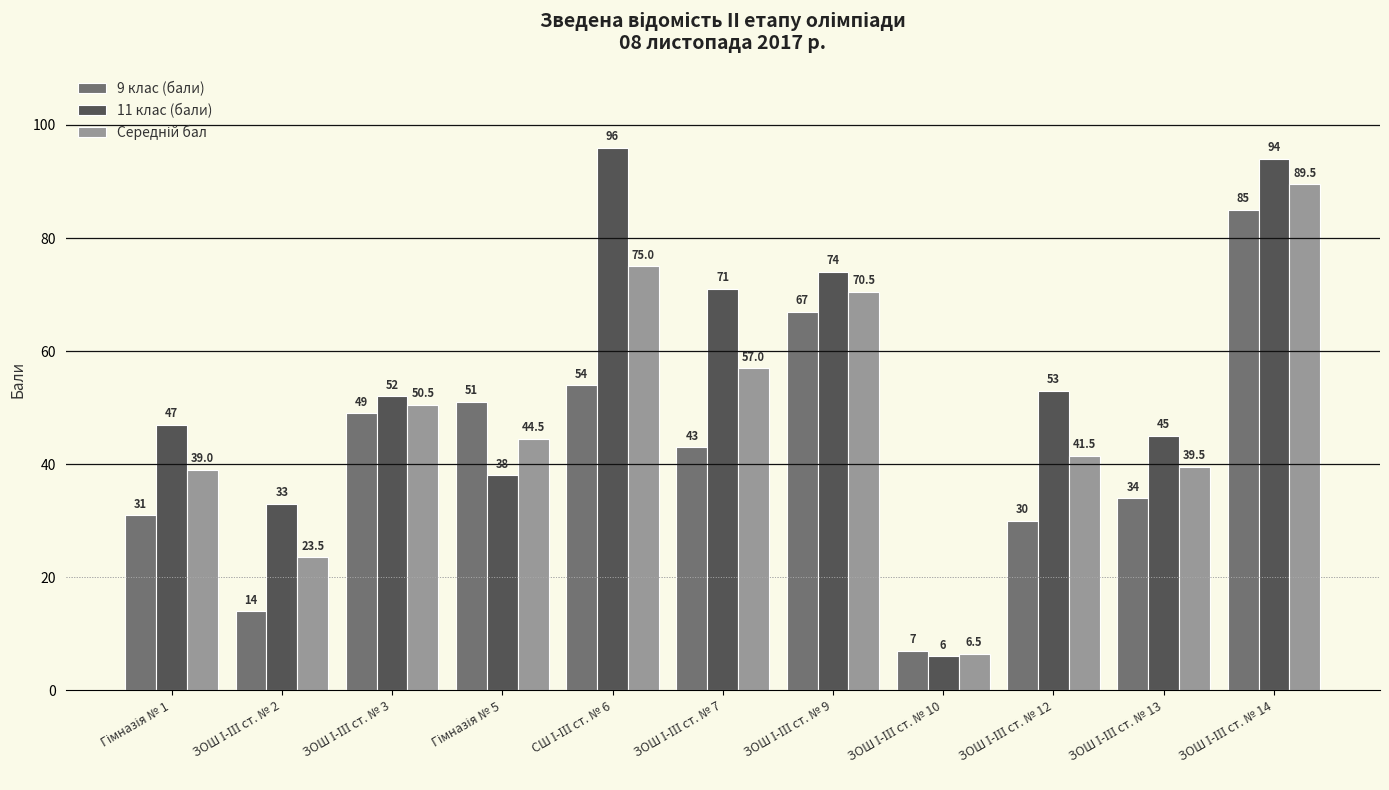

What is the smallest value displayed?

6.0